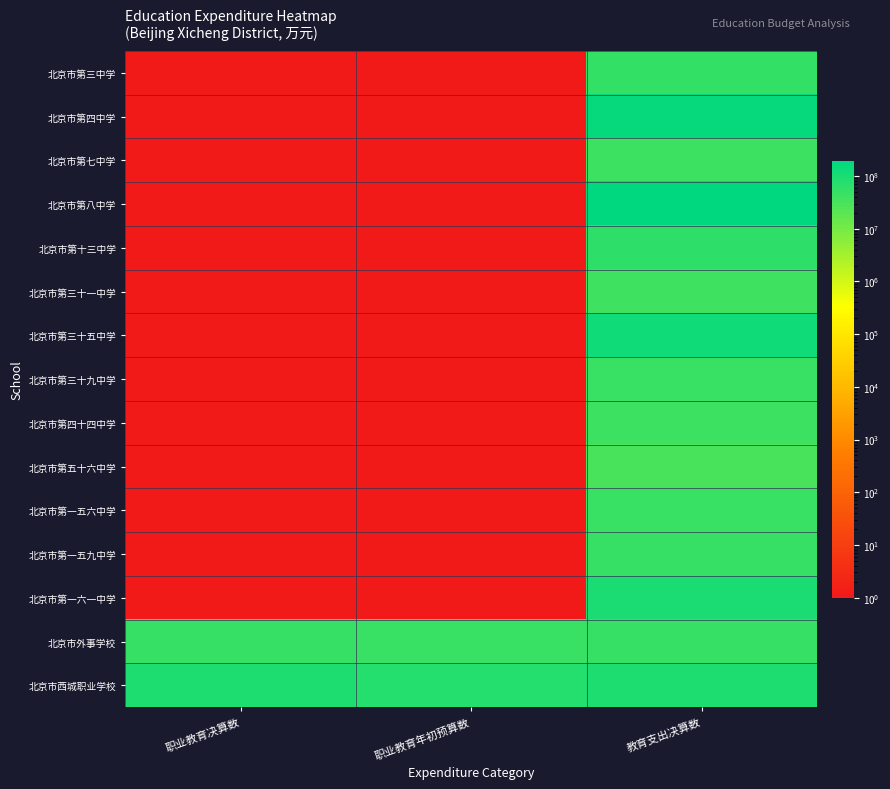

Which series has the largest total across all categories?

北京市西城职业学校